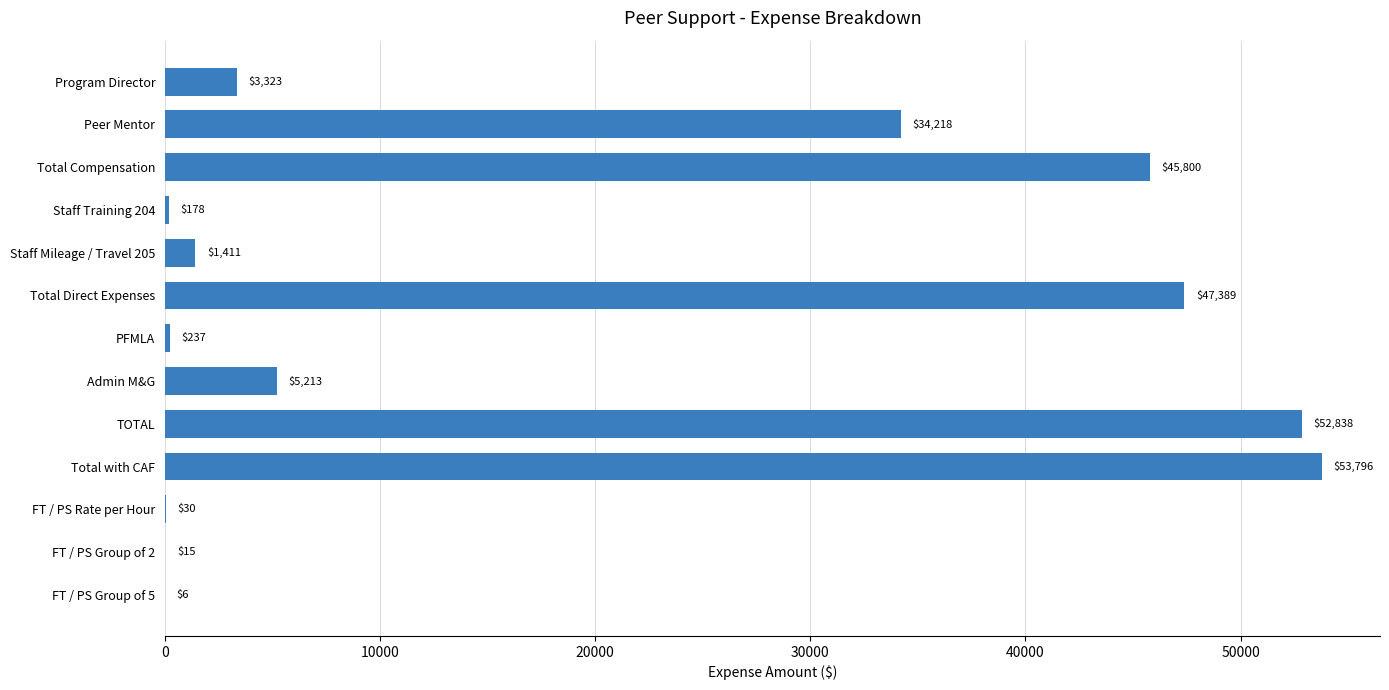

Approximately how many times larger is the value at TOTAL compared to Admin M&G?

10.1